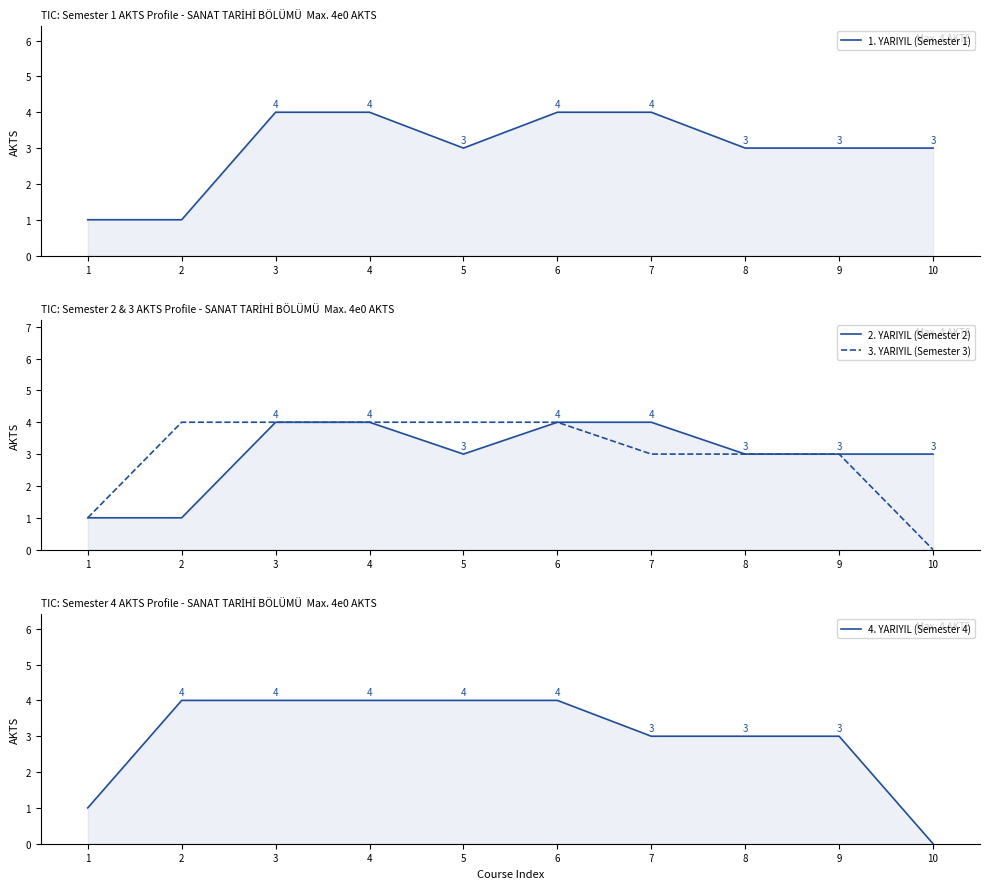

True or false: 3. YARIYIL (Semester 3) has a value of 4 at 5.

True